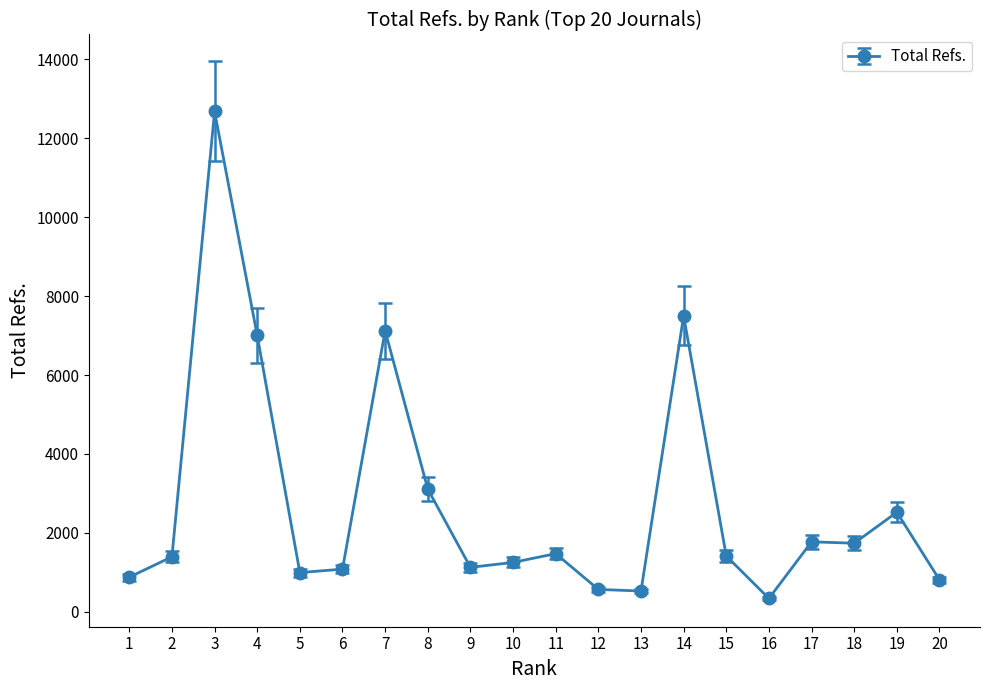

What is the average value?

2765